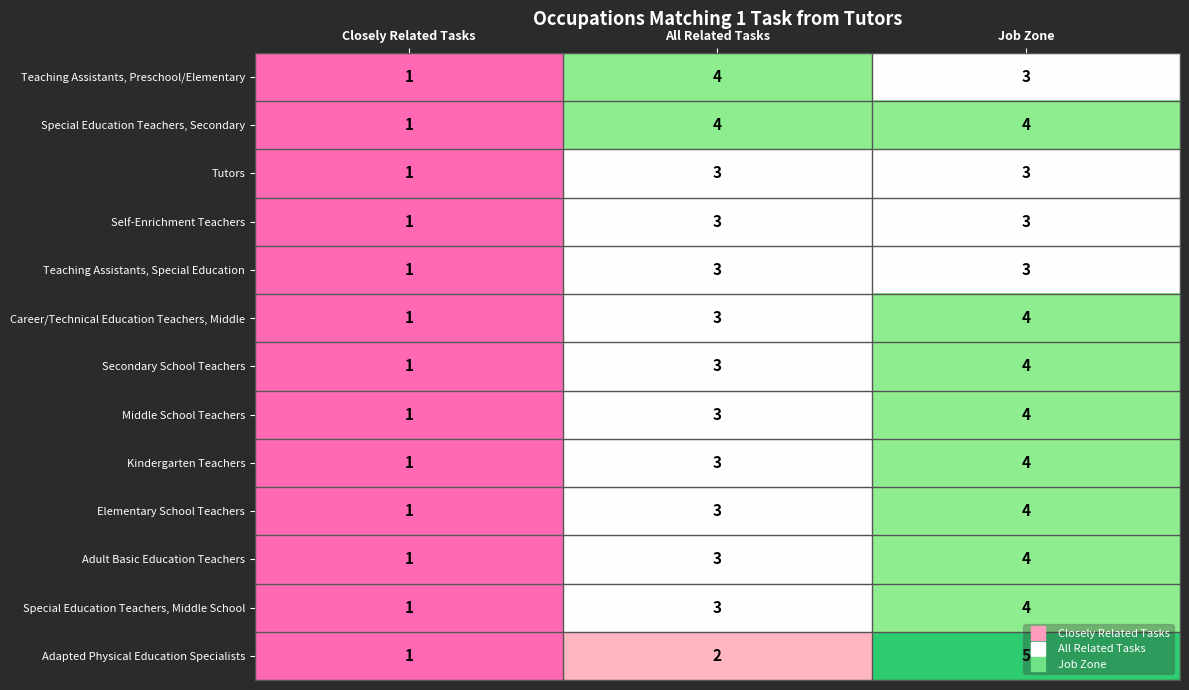

What is the difference between the maximum and minimum values in the Secondary School Teachers series?

3